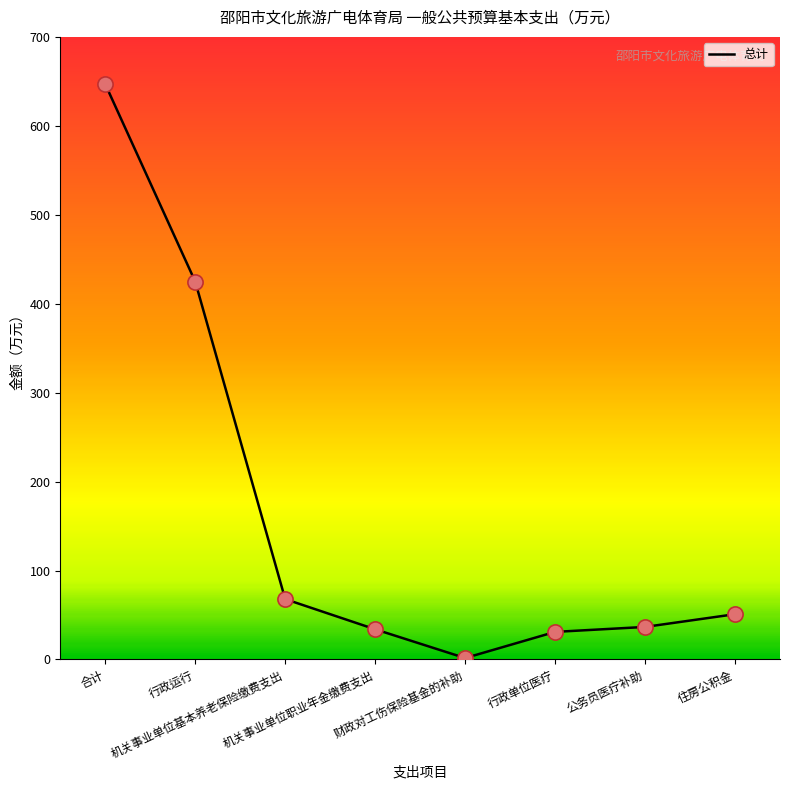

What is the change in value from 机关事业单位基本养老保险缴费支出 to 公务员医疗补助?

-31.3